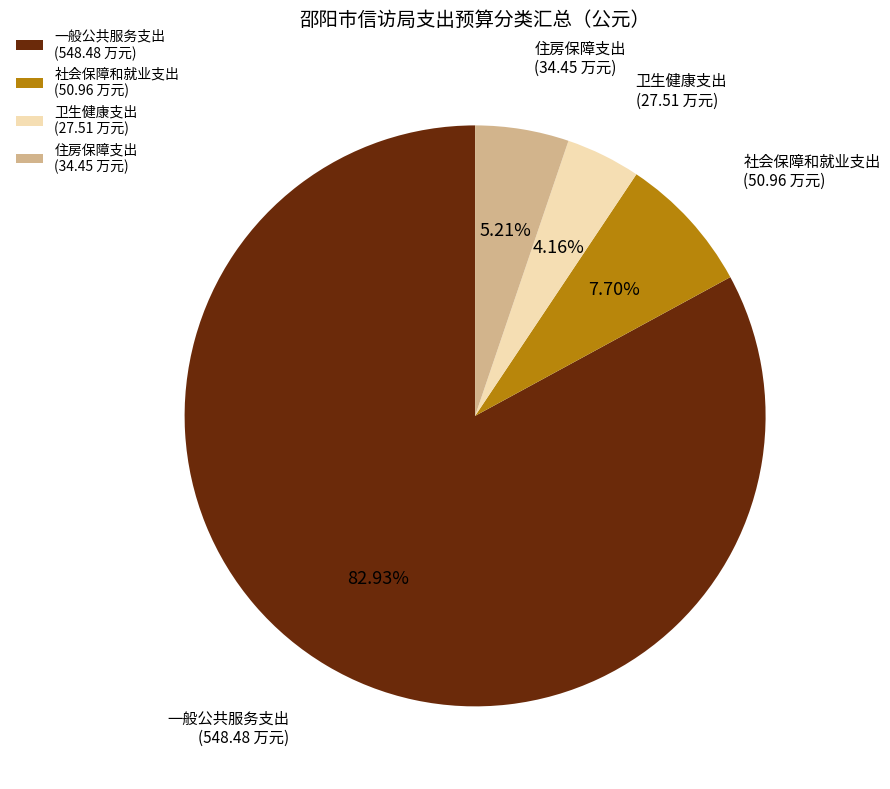

Which category has the biggest portion of the pie?

一般公共服务支出